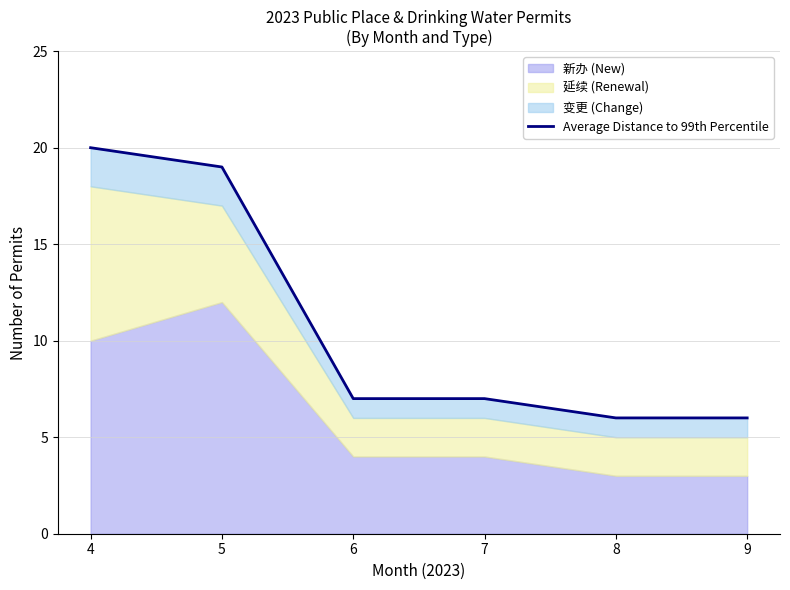

Rank the categories by value from lowest to highest.

8, 9, 6, 7, 5, 4